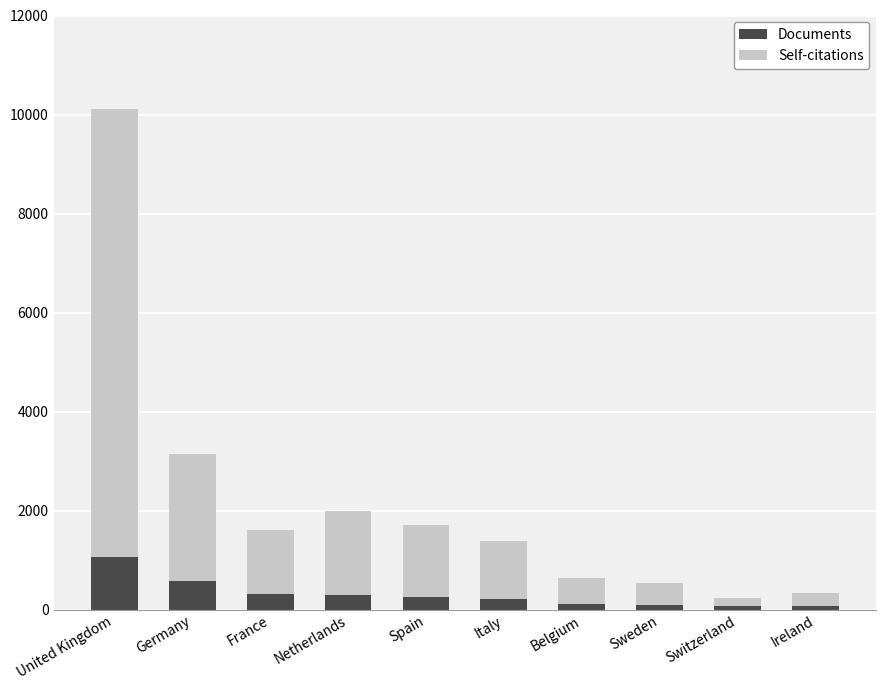

At which category is the sum across all series the highest?

United Kingdom